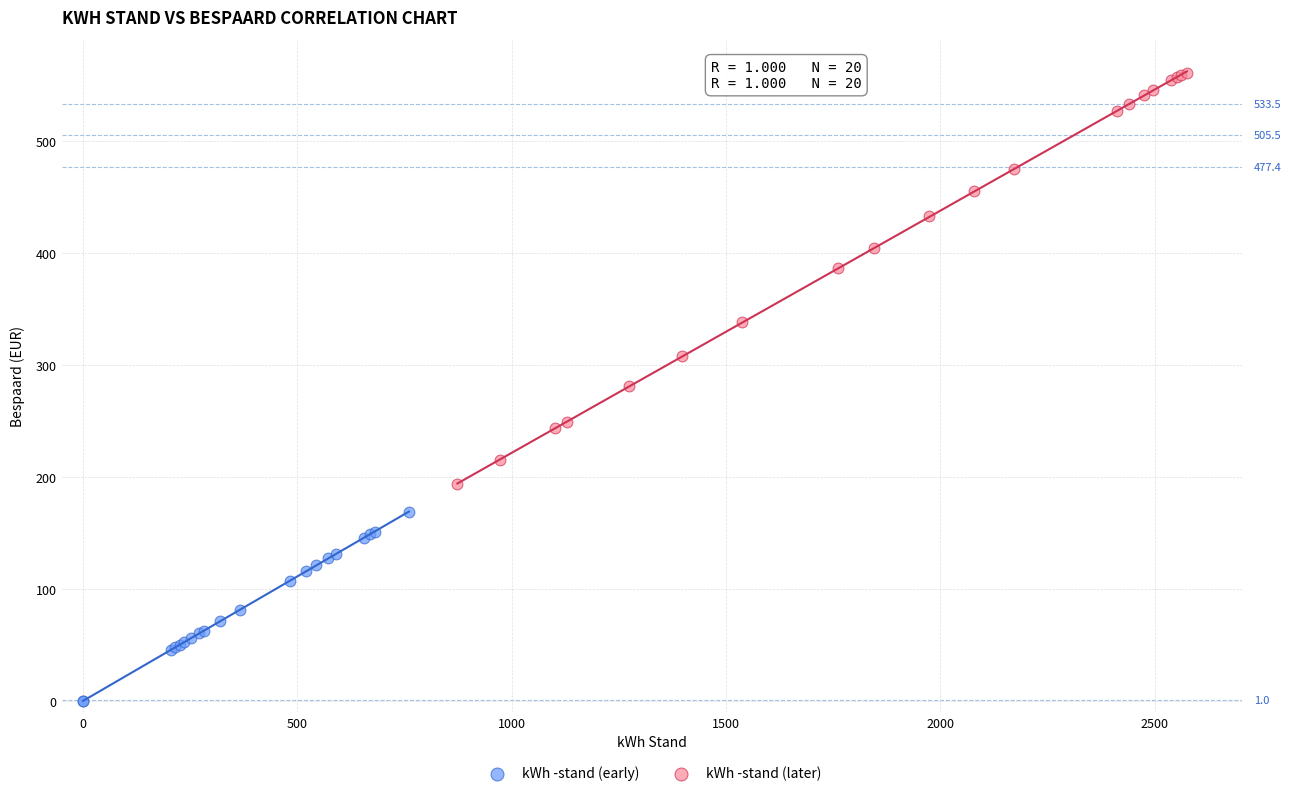

What are all the series names shown in the legend?

kWh -stand (early), kWh -stand (later)